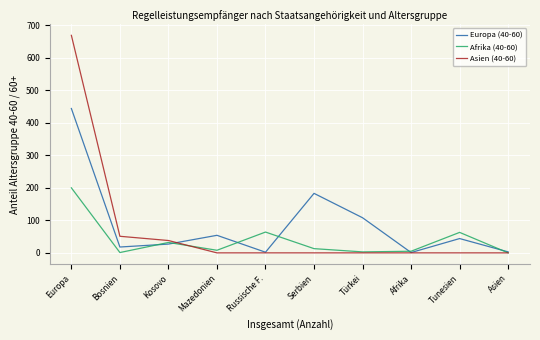

Which series changed the most between Kosovo and Afrika?

Asien (40-60)